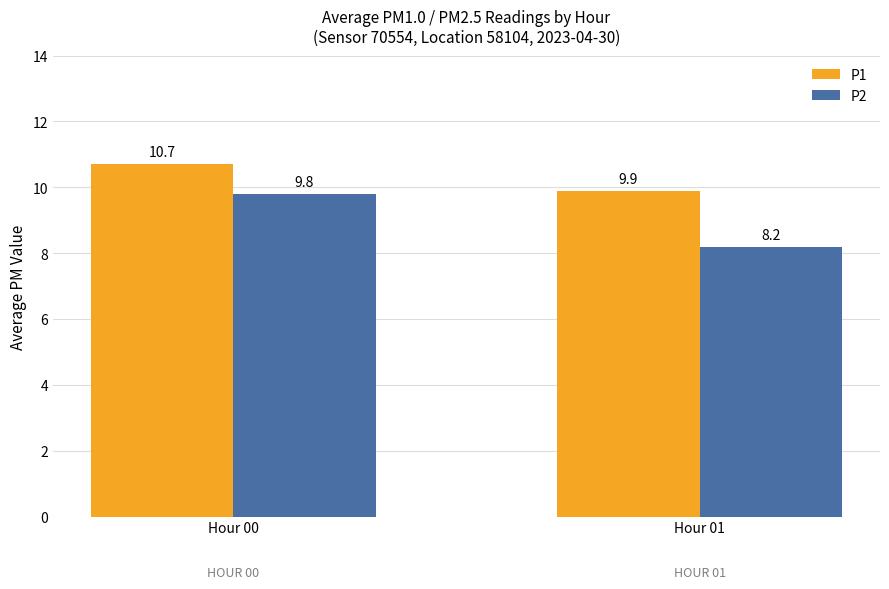

Is it true that P2 equals 3.7 at Hour 00?

False